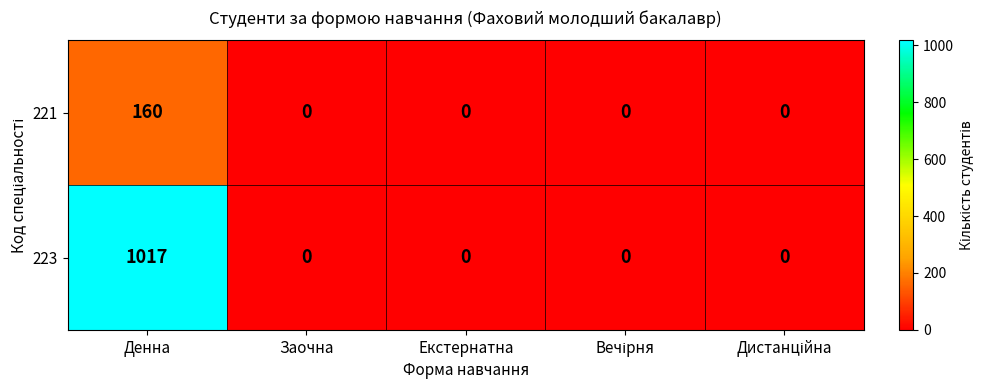

What is the difference between the maximum and second lowest values in the 223 series?

1017